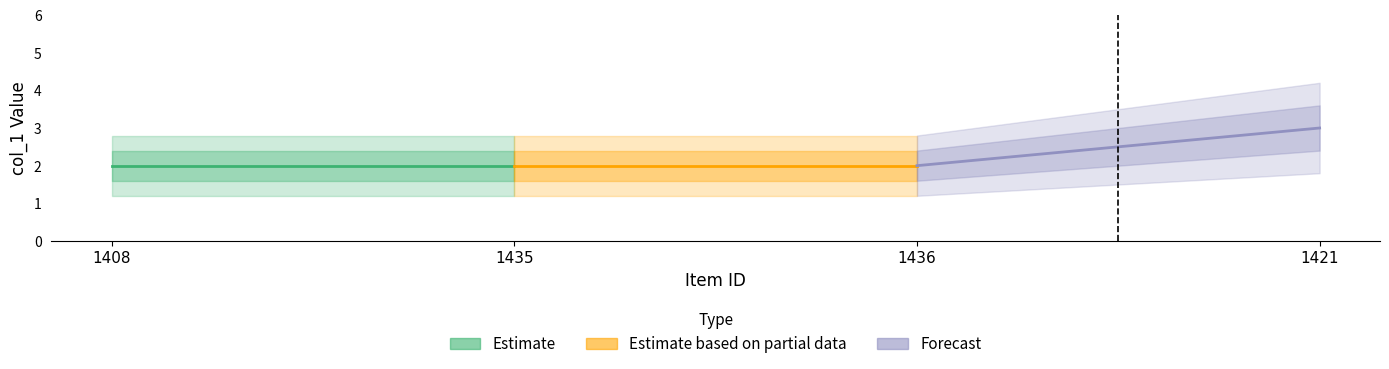

Which series has the widest spread of values?

Forecast